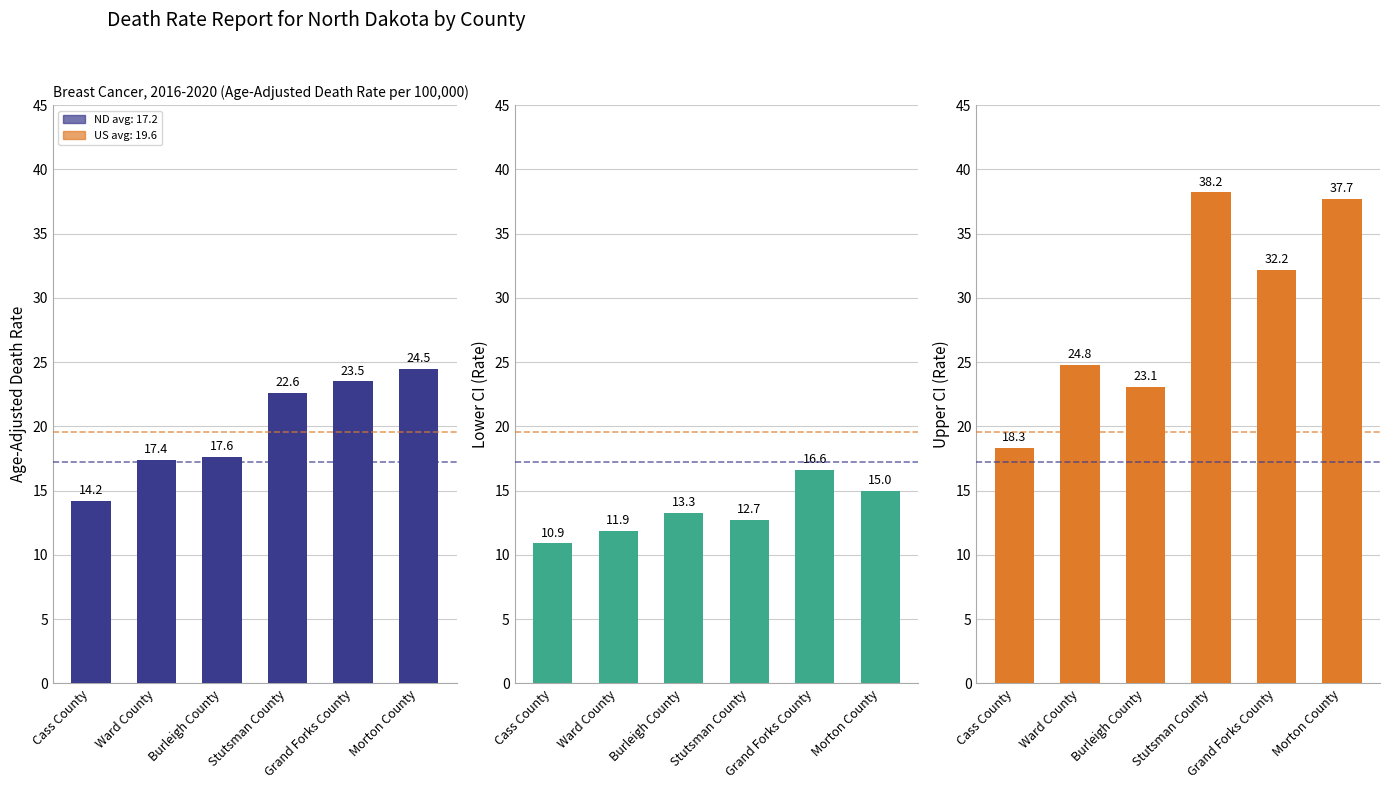

Is it true that Lower CI equals 7.0 at Grand Forks County?

False